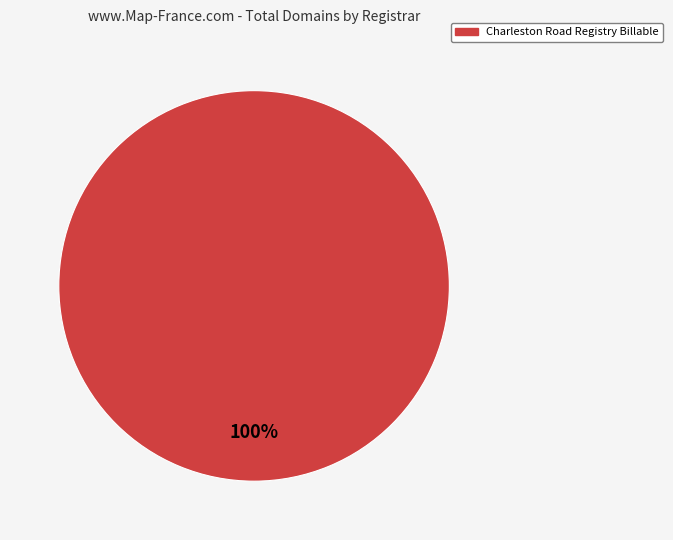

Does any single category account for the majority?

Yes